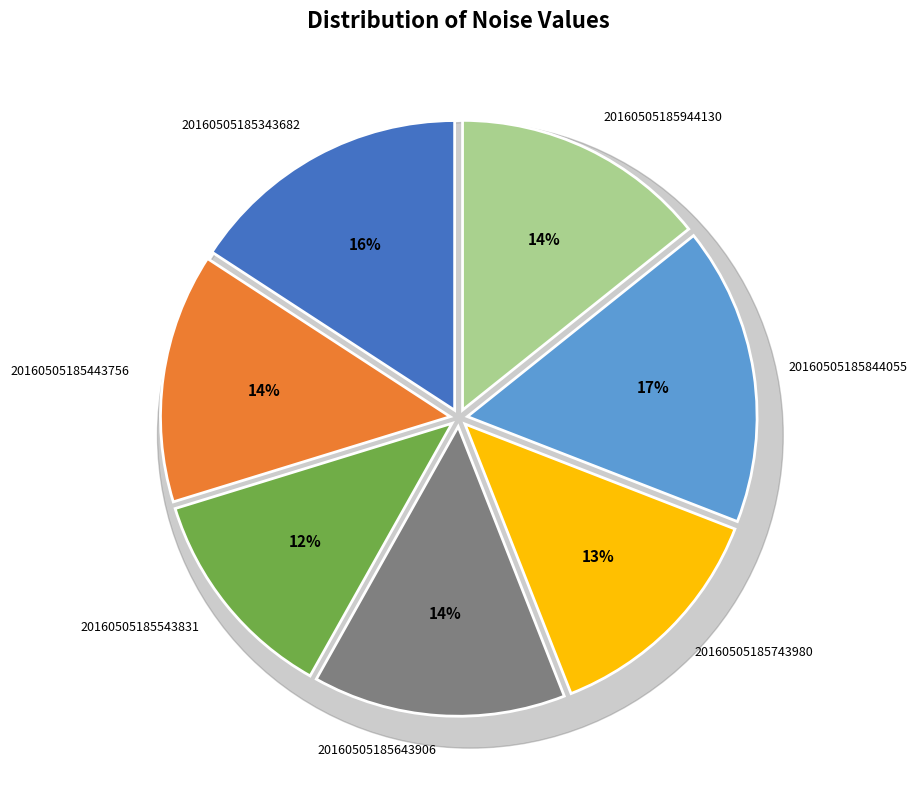

Which category has the smallest portion of the pie?

20160505185543831